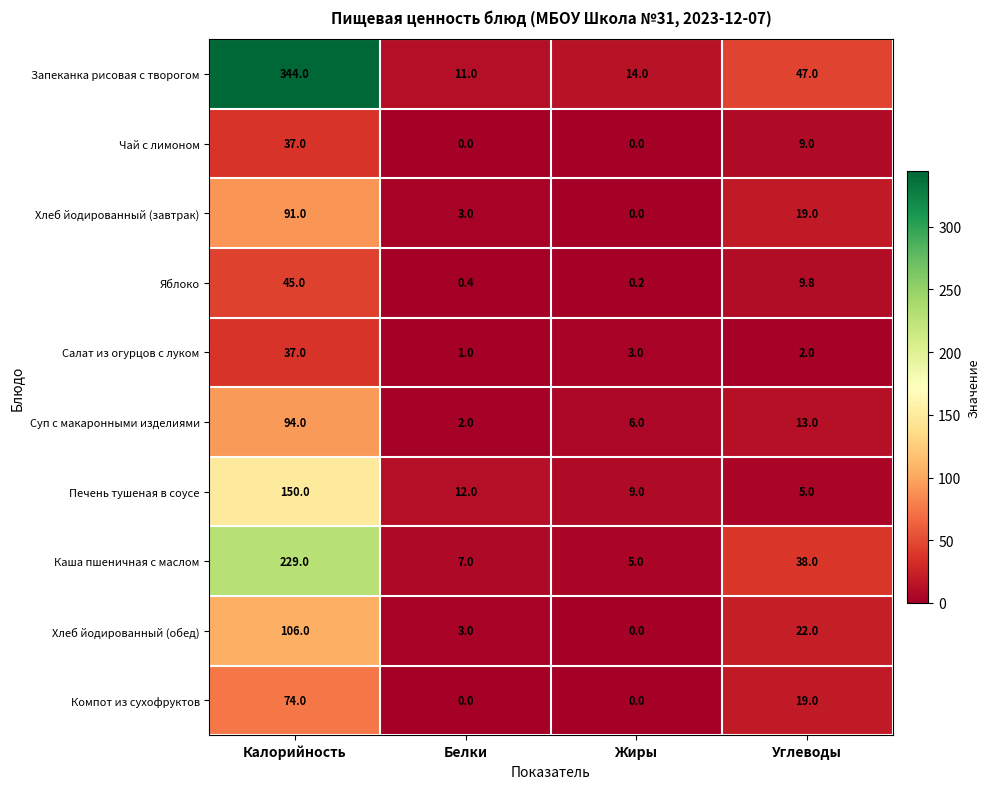

What is the difference between the Хлеб йодированный (завтрак) values at Калорийность and Белки?

88.0